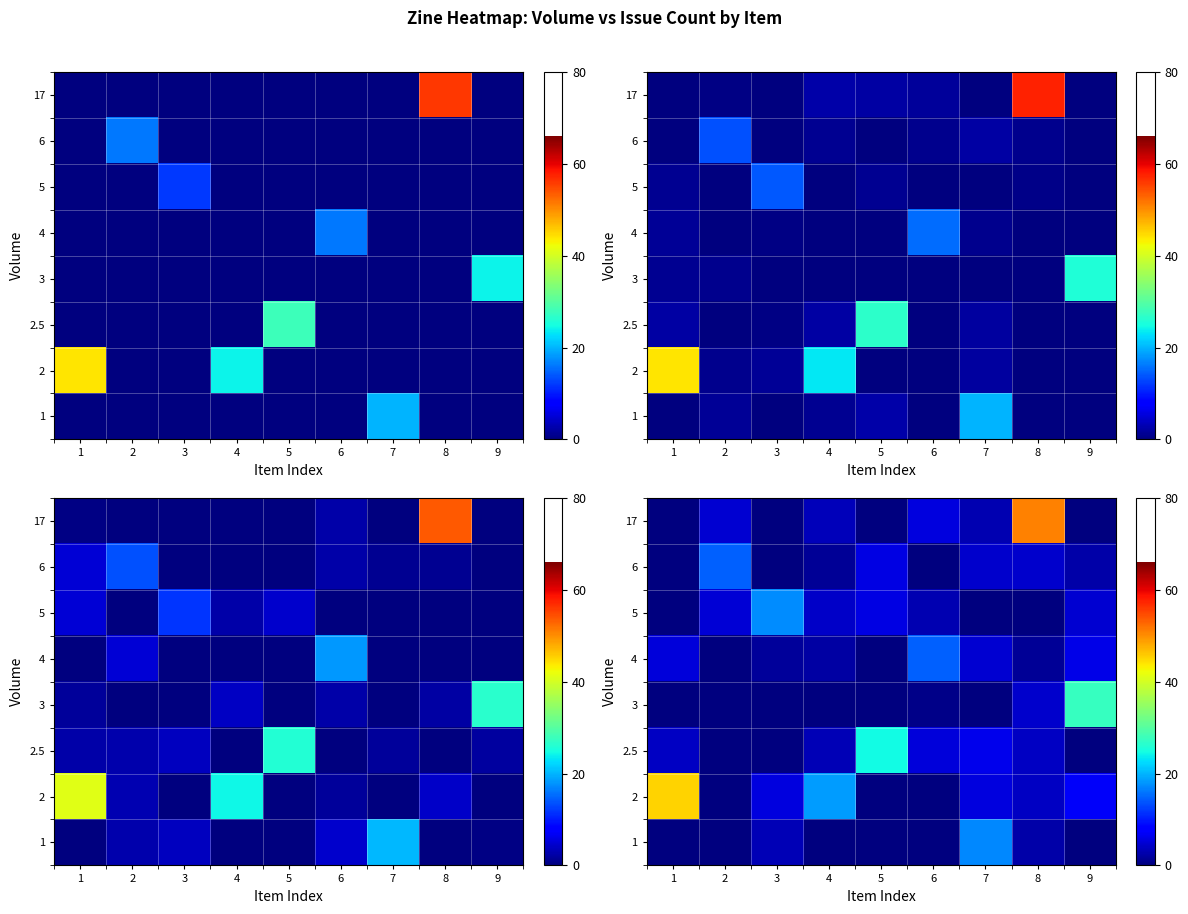

The row_7 series shows 13.7 at 8. True or false?

False